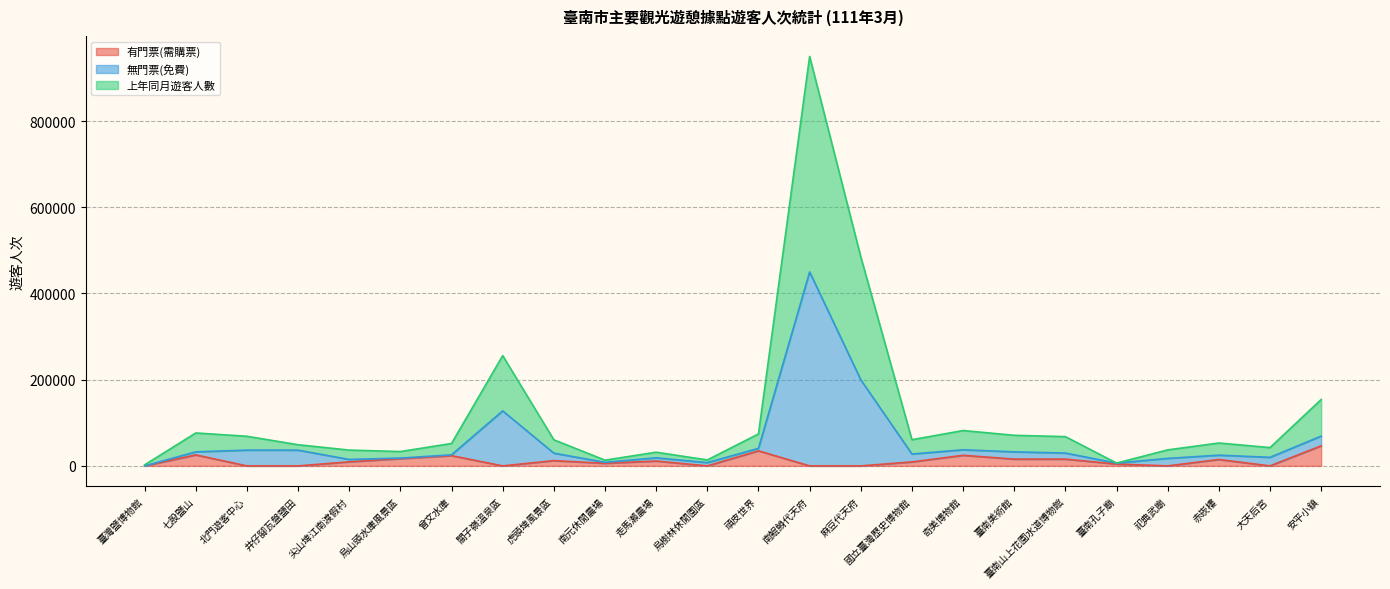

What is the maximum value for 上年同月遊客人數?

950000